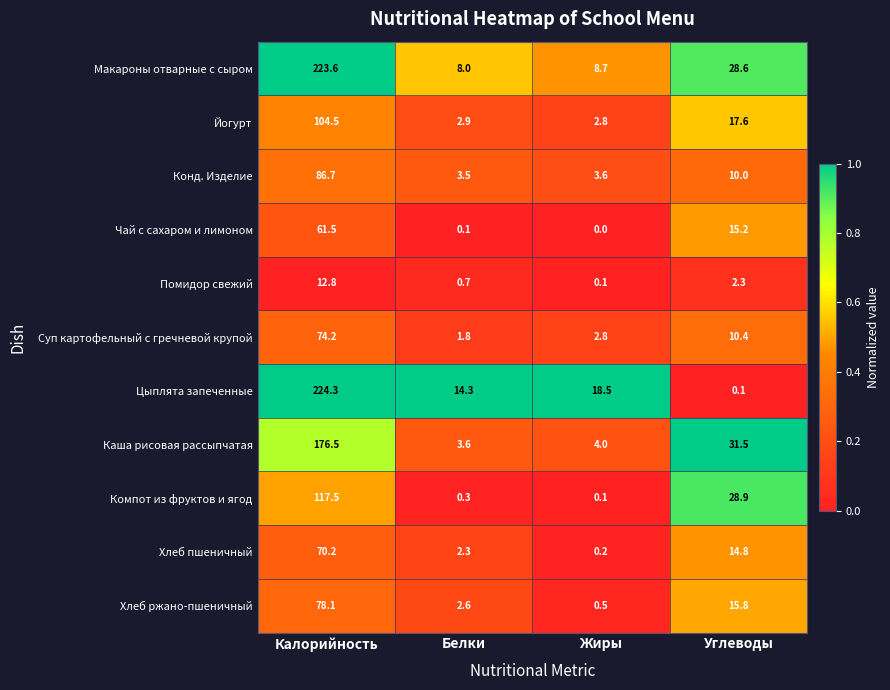

The Суп картофельный с гречневой крупой series shows 10.4 at Углеводы. True or false?

True